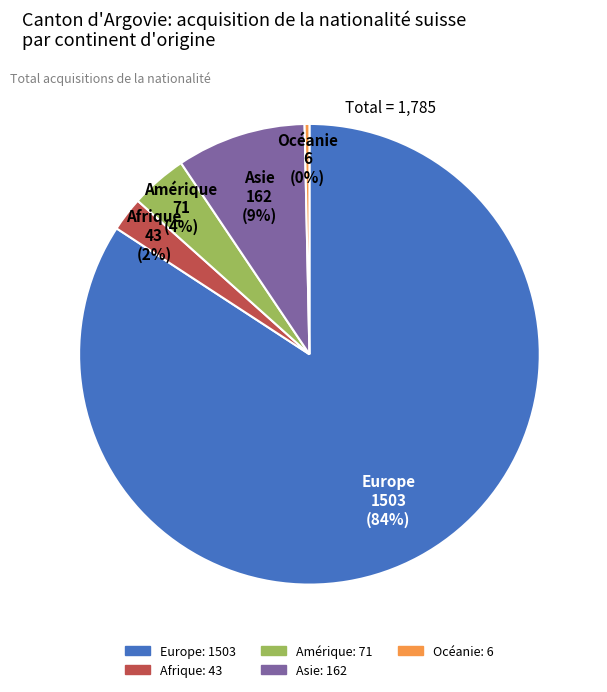

Rank the categories by value from highest to lowest.

Europe, Asie, Amérique, Afrique, Océanie